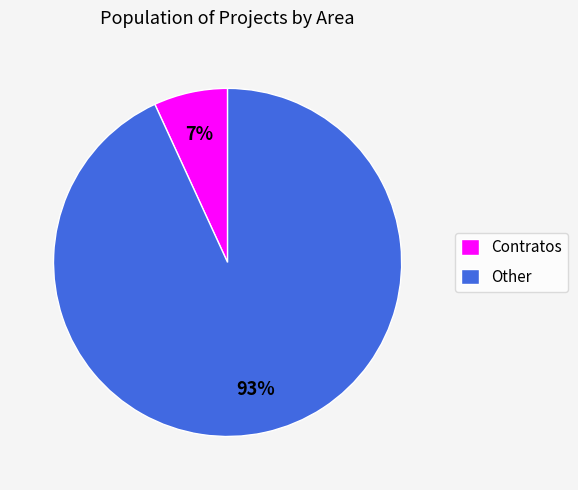

Which category has the biggest portion of the pie?

Other